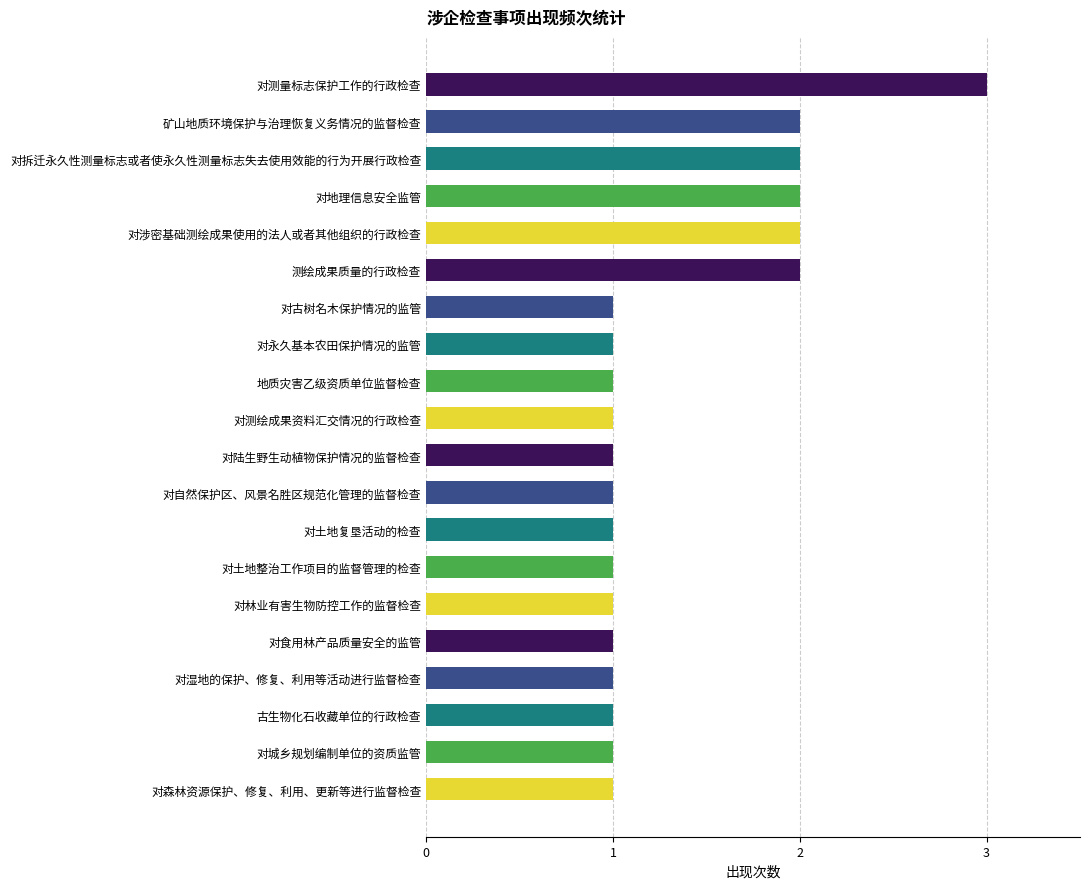

What is the label of the 14th bar from the bottom?

对古树名木保护情况的监管